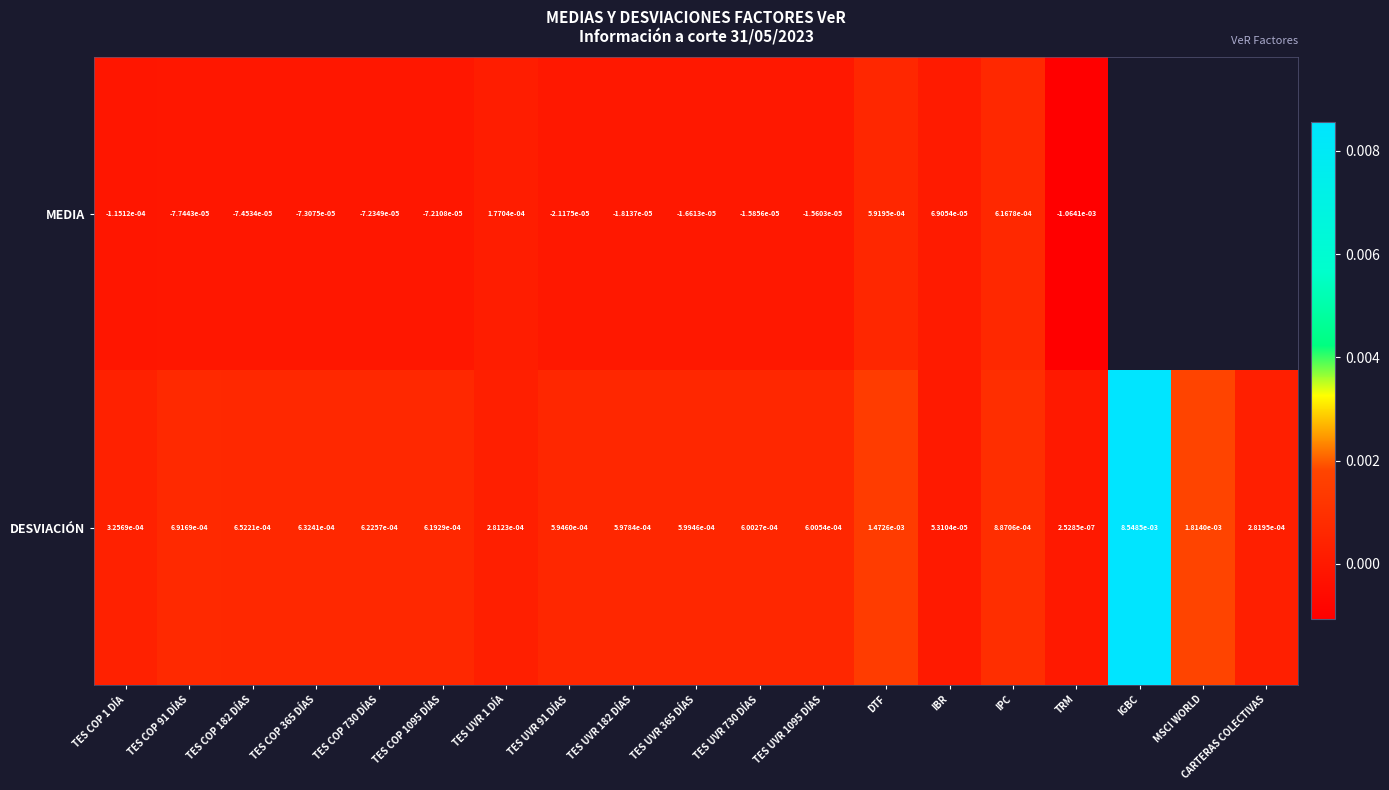

At how many categories does at least one series exceed 0?

19